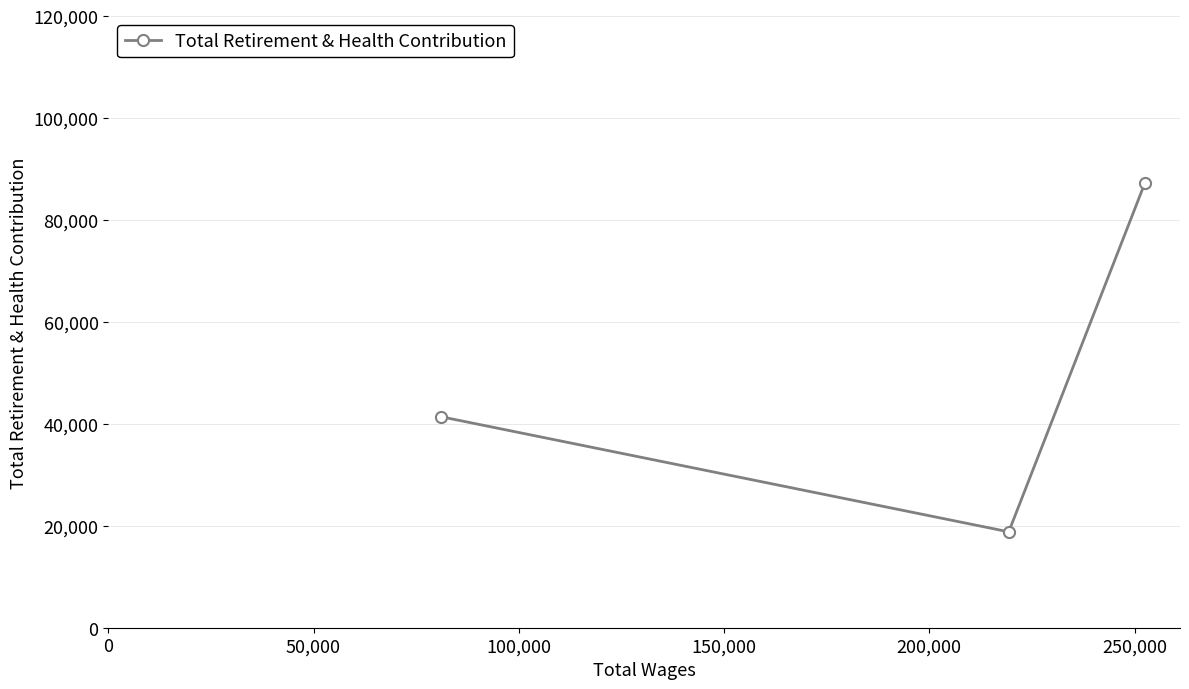

What is the maximum value shown in the chart?

87205